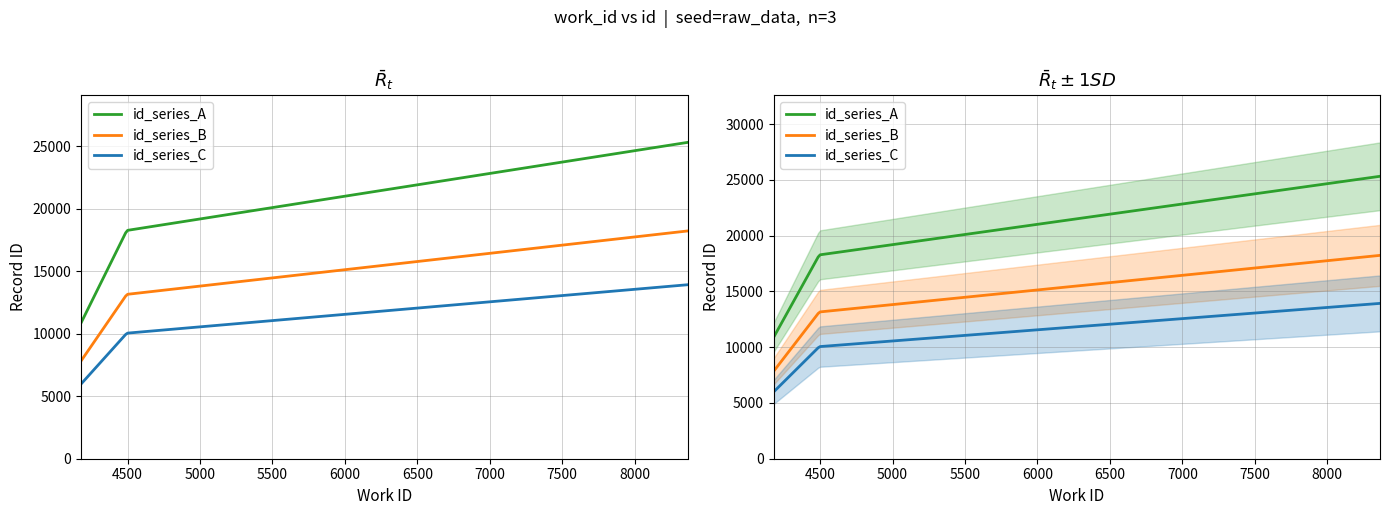

The value of work_id at 4495 is 7787. True or false?

False